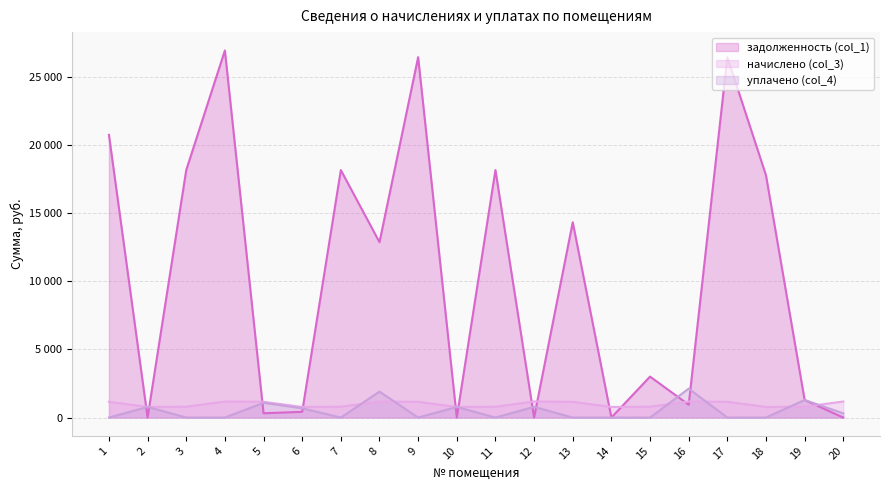

How many values in the задолженность (col_1) series are below 12874?

10